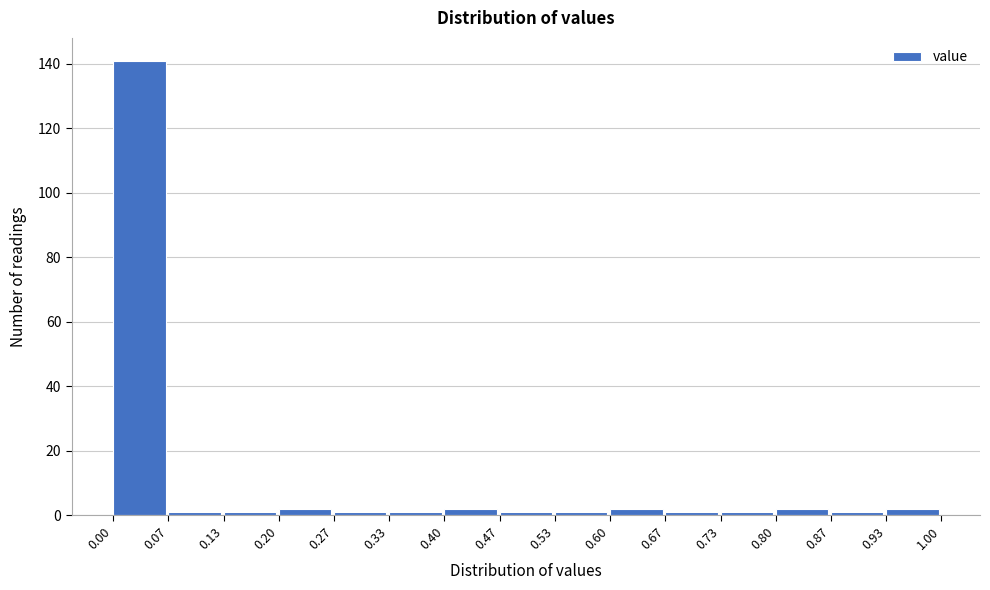

Over which range of the x-axis is the bar tallest?

0.00 to 0.07